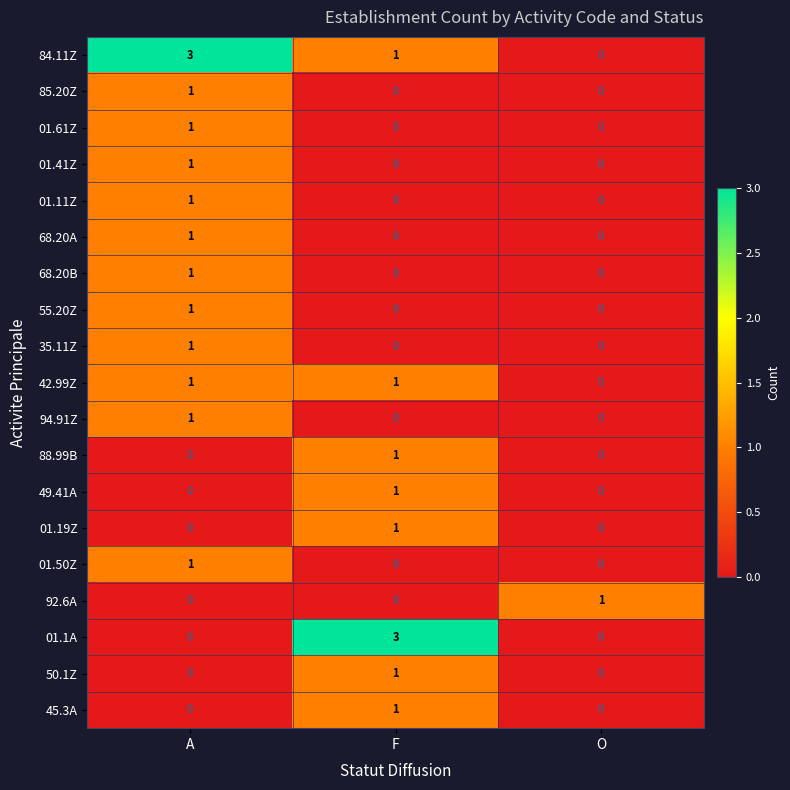

What is the total value across all series at A?

14